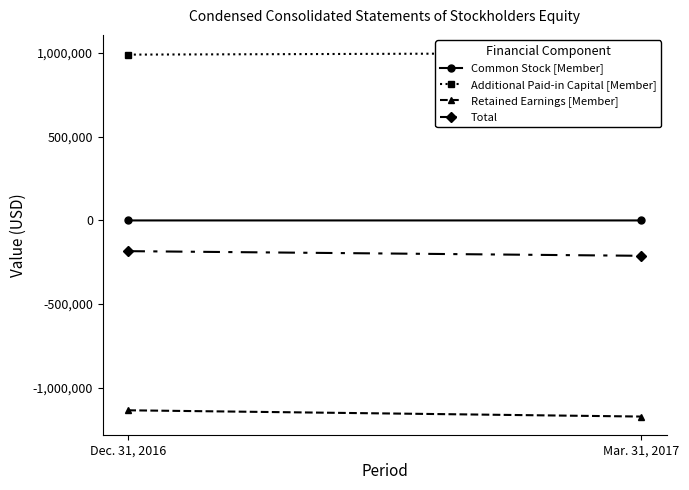

What is the value of the Common Stock [Member] point at the 2nd from the left?

28